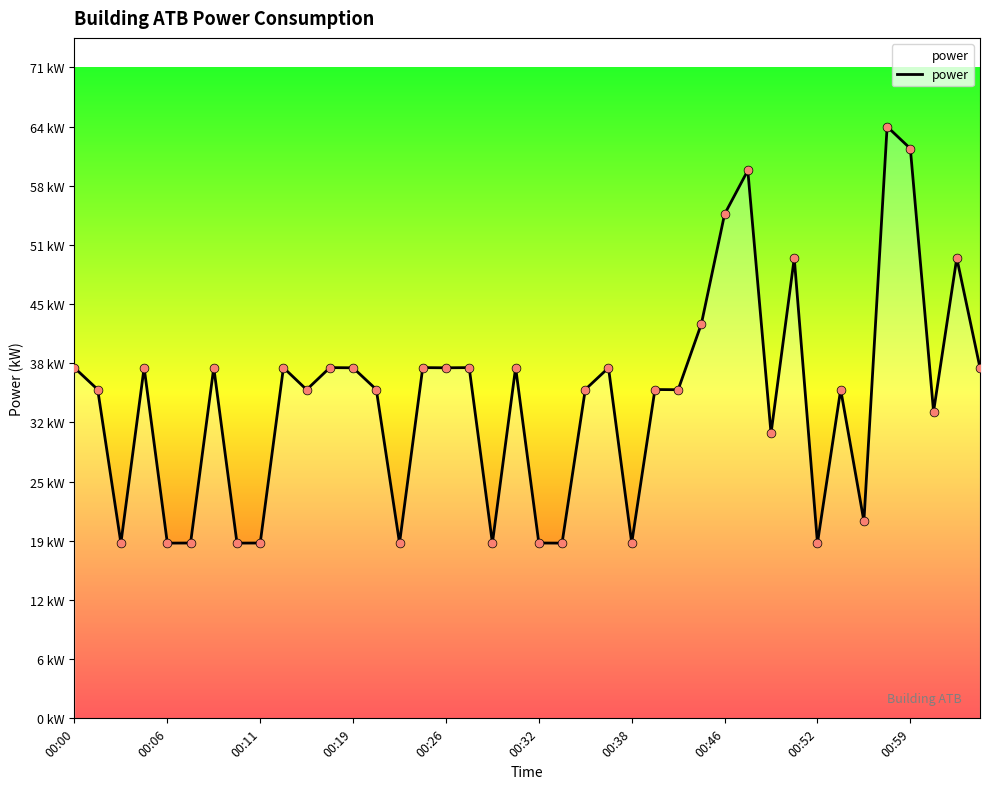

Does the chart have visible grid lines?

No